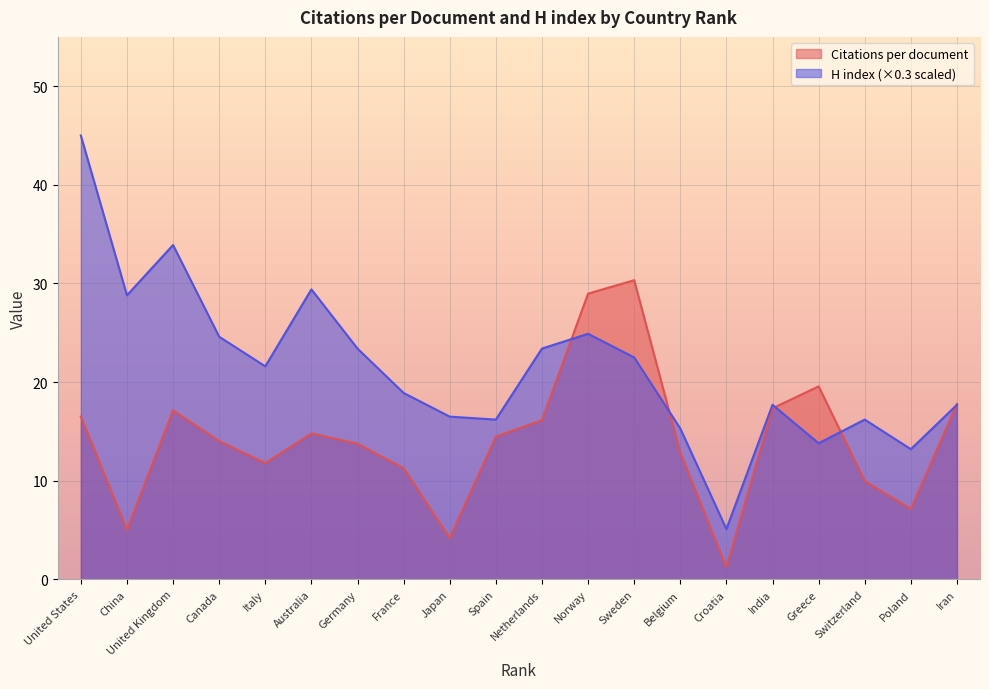

What is the smallest value displayed?

1.2